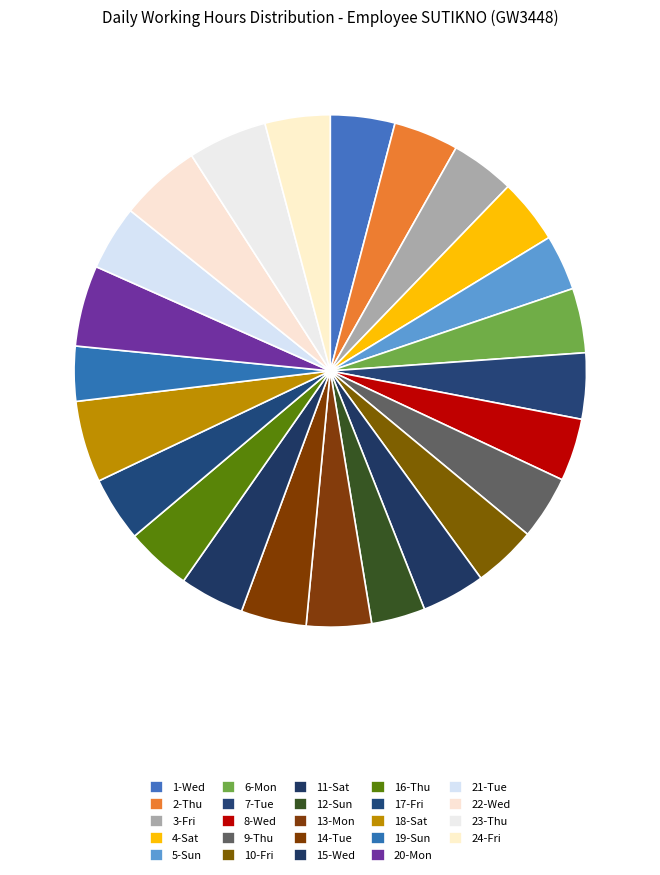

How many segments does this pie chart have?

24